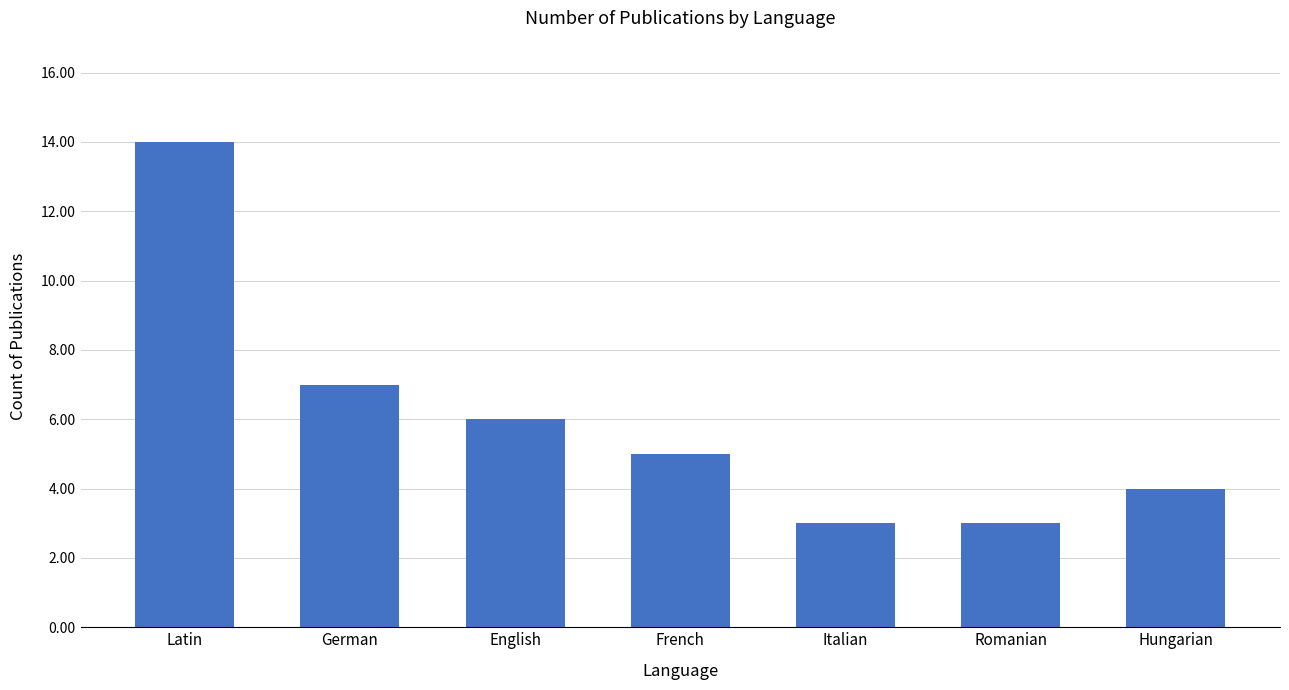

Does the chart contain any negative values?

No